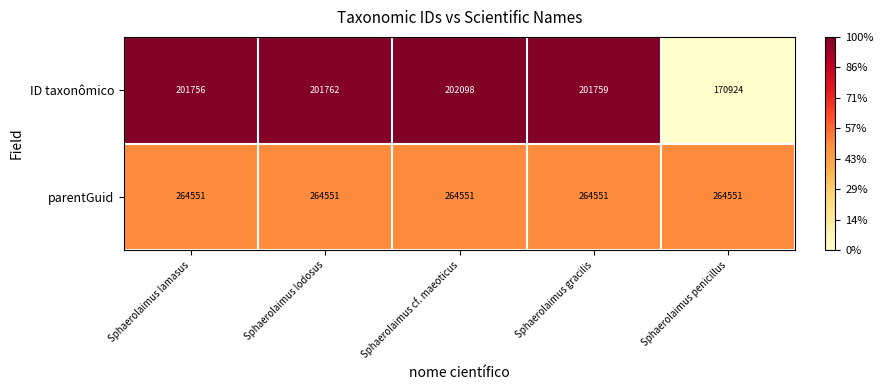

Reading left to right, extract all data points from this chart.

ID taxonômico: 201756	201762	202098	201759	170924
parentGuid: 264551	264551	264551	264551	264551